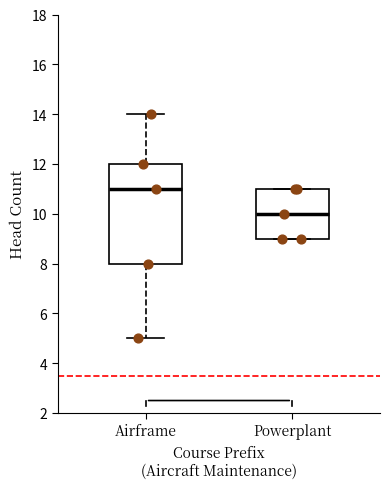

Which box has the highest median line?

Airframe